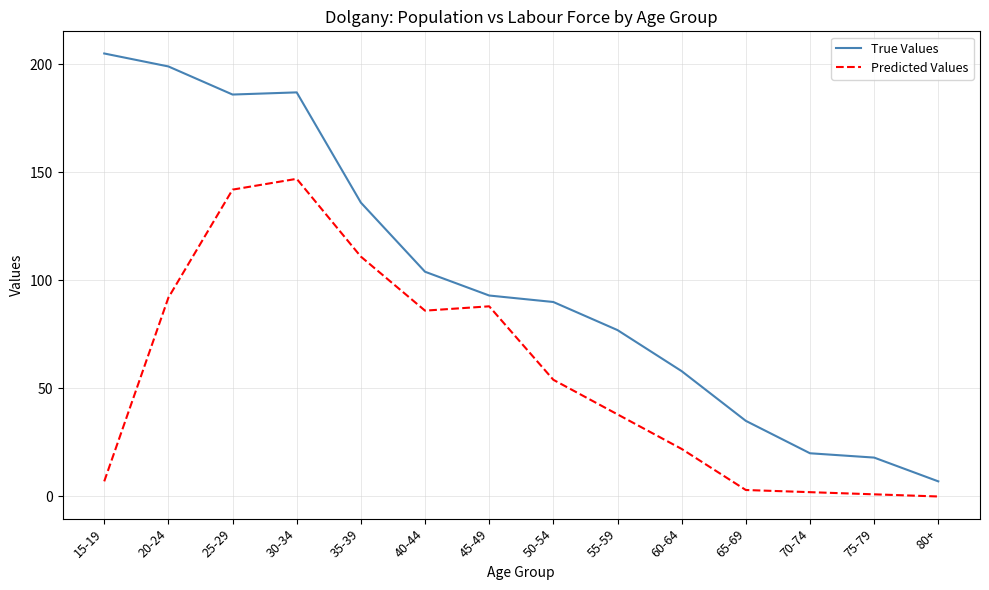

True or false: Predicted Values and True Values intersect in this chart.

False